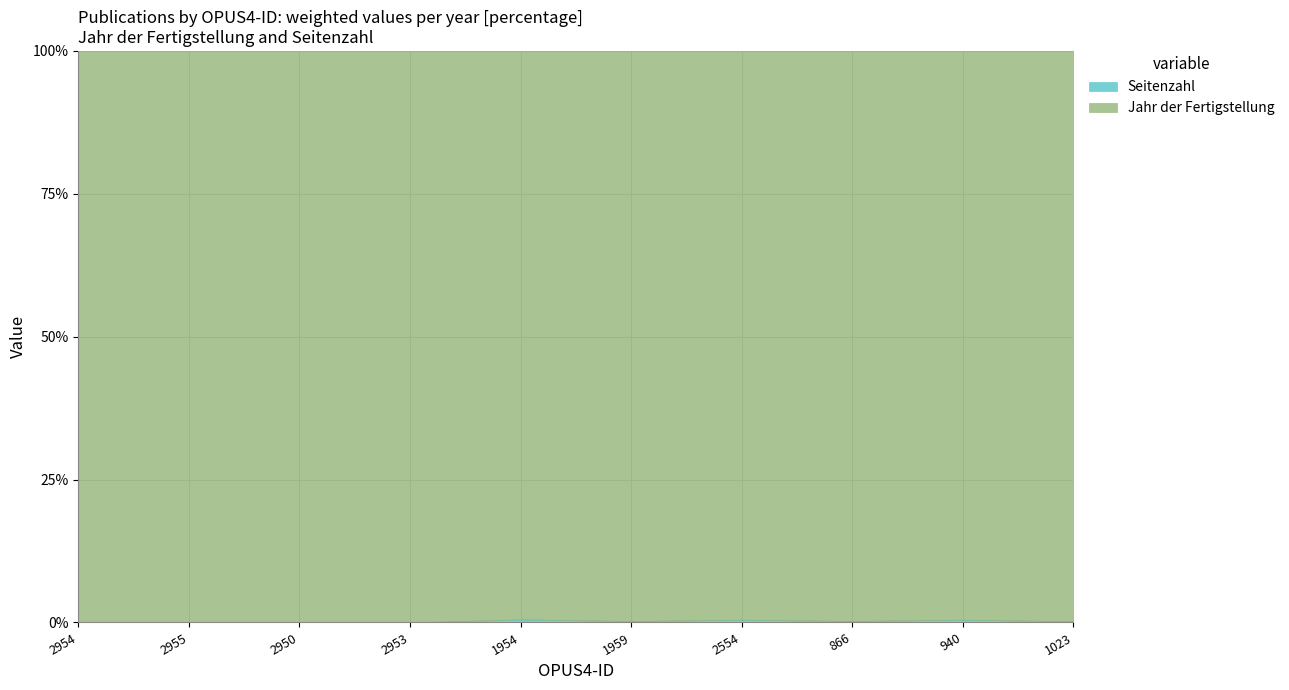

What is the value of the Jahr der Fertigstellung point at the 9th from the left?

2012